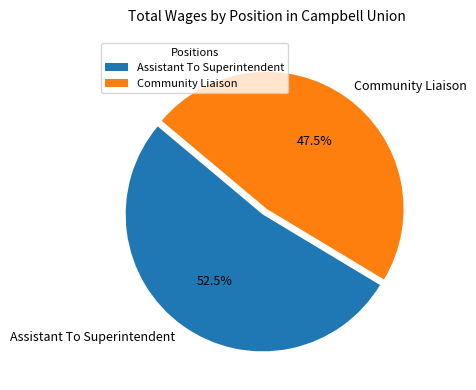

What is the largest slice in the pie chart?

Assistant To Superintendent